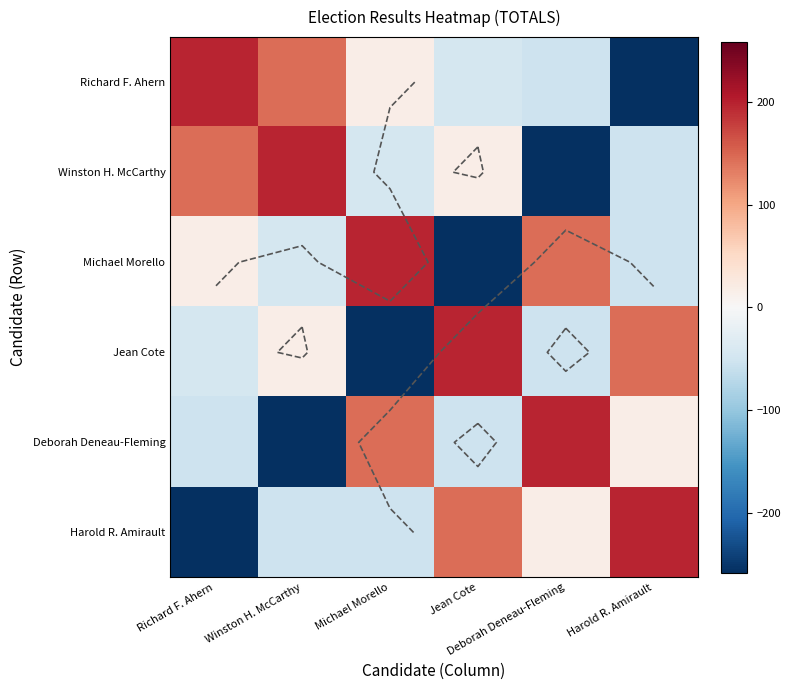

What is the difference between the second highest and minimum values in the Michael Morello series?

402.0